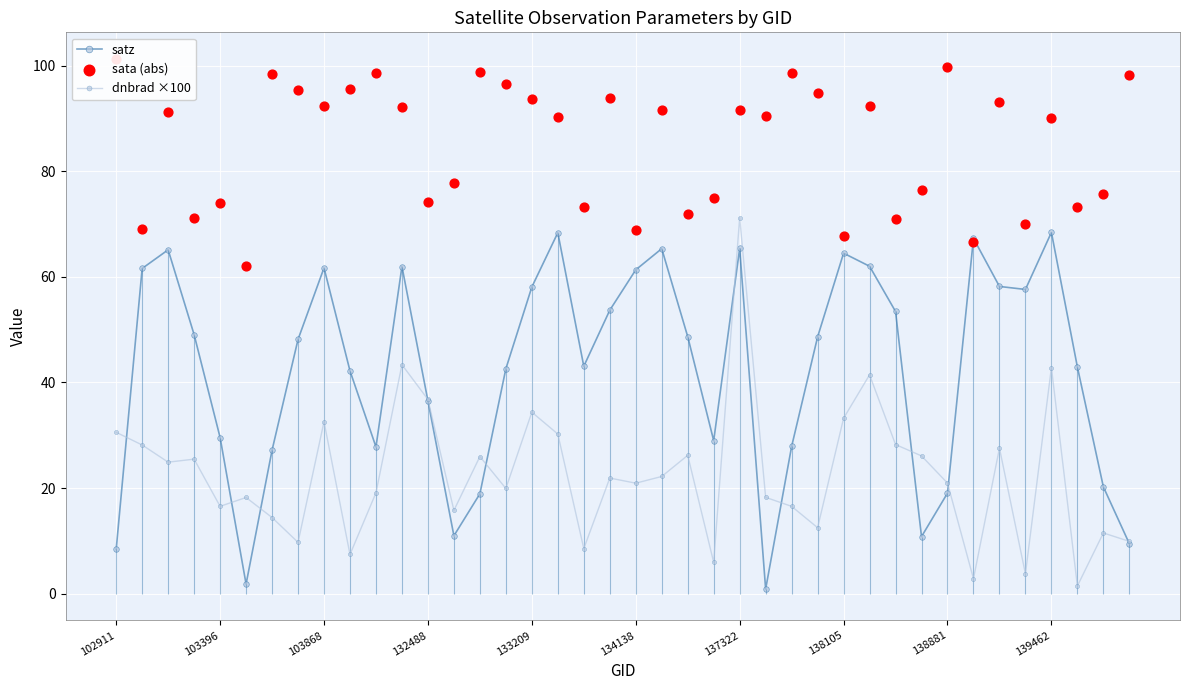

Which series contains the lowest Y value?

satz